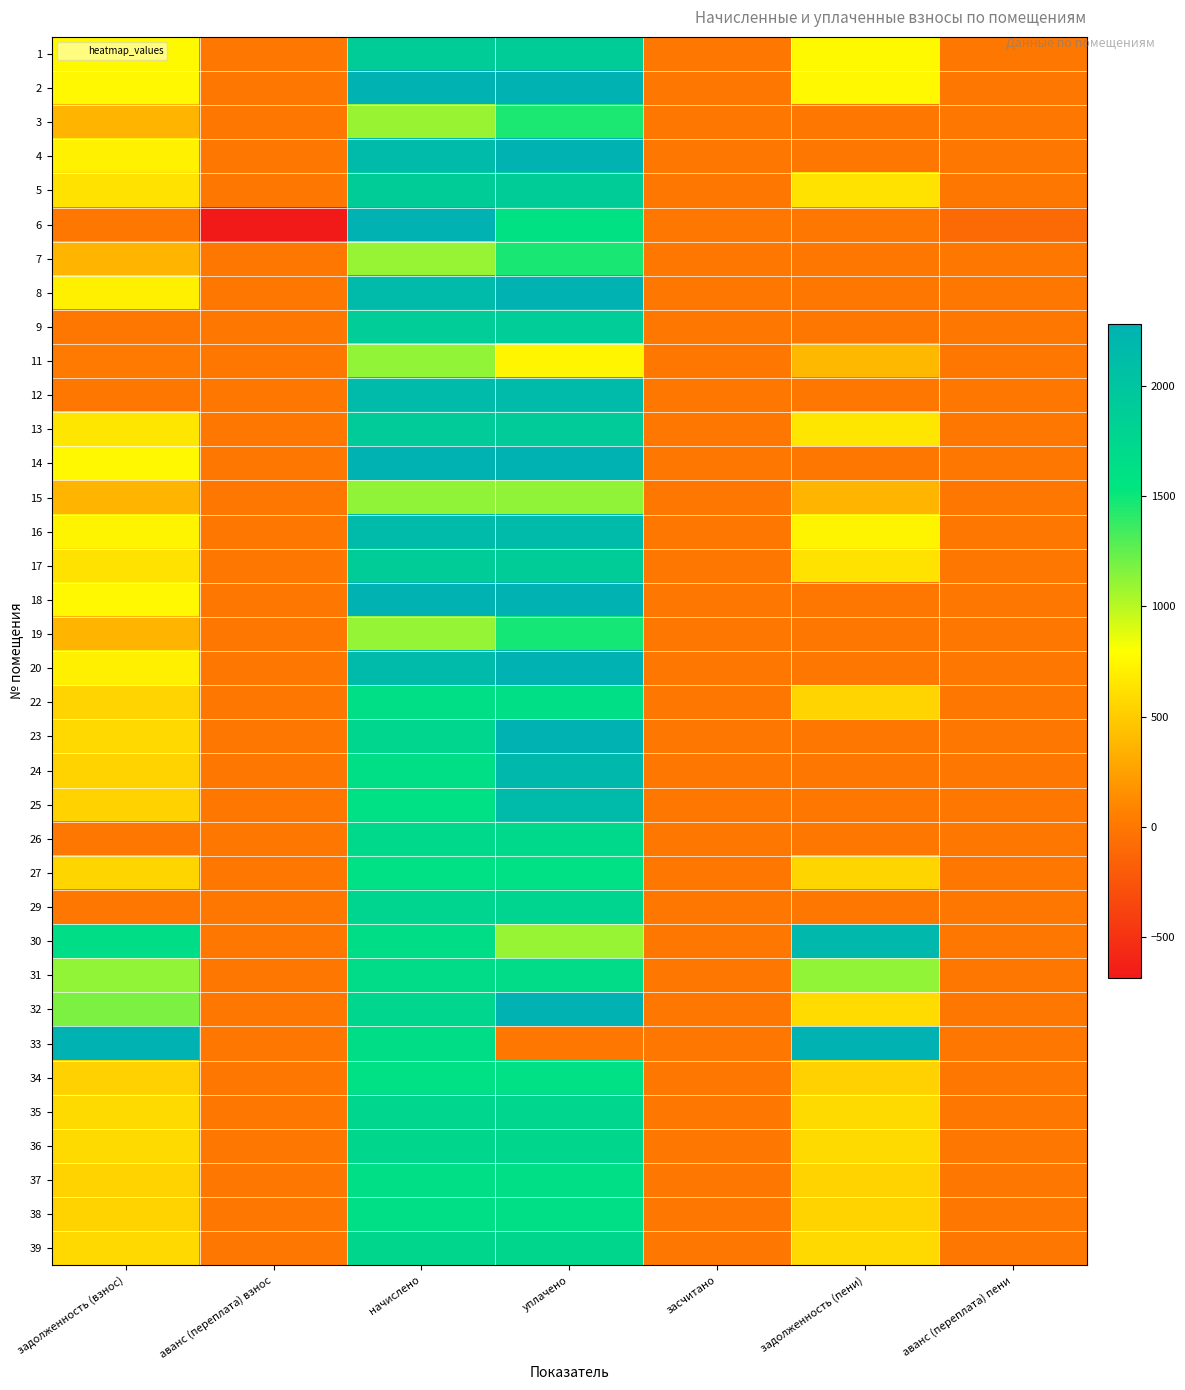

What is the spread (max minus min) of values at задолженность (пени)?

31493.3